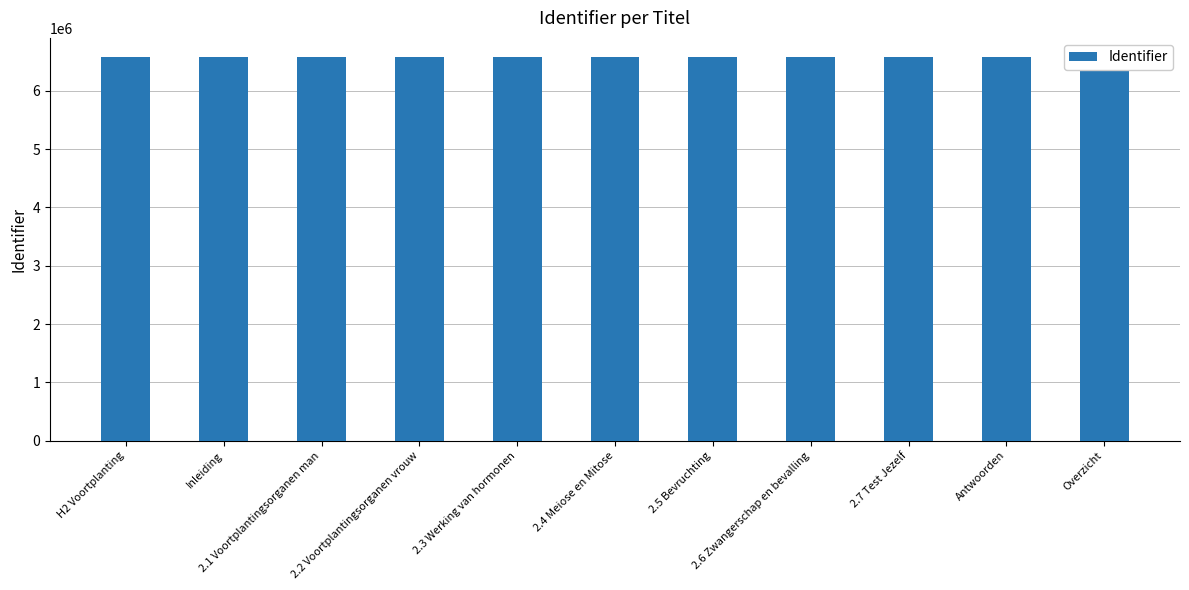

Are the bars horizontal?

No